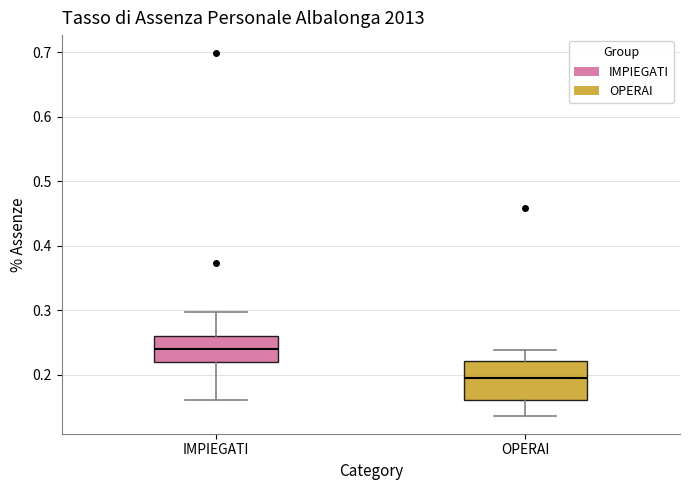

Which box has the lowest median line?

OPERAI